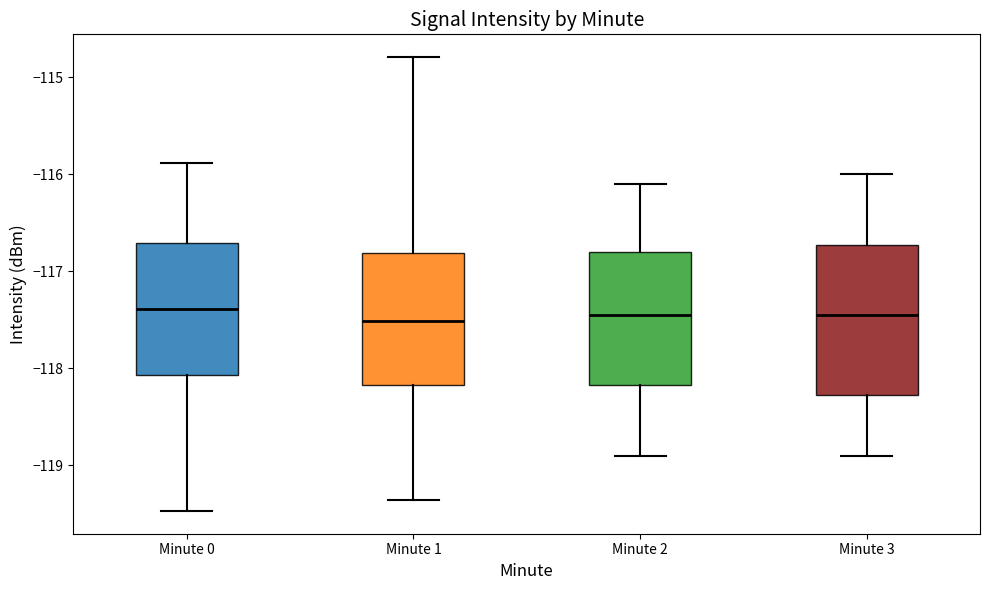

Reading left to right, read every box against the y-axis: the position of its median line, the range the box covers, and the ends of its whiskers. The values are not printed on the chart, so give them approximately, as read against the axis.

Minute 0: median -117.4, box -118.1 to -116.7, whiskers -119.5 to -115.9
Minute 1: median -117.5, box -118.2 to -116.8, whiskers -119.4 to -114.8
Minute 2: median -117.4, box -118.2 to -116.8, whiskers -118.9 to -116.1
Minute 3: median -117.4, box -118.3 to -116.7, whiskers -118.9 to -116.0